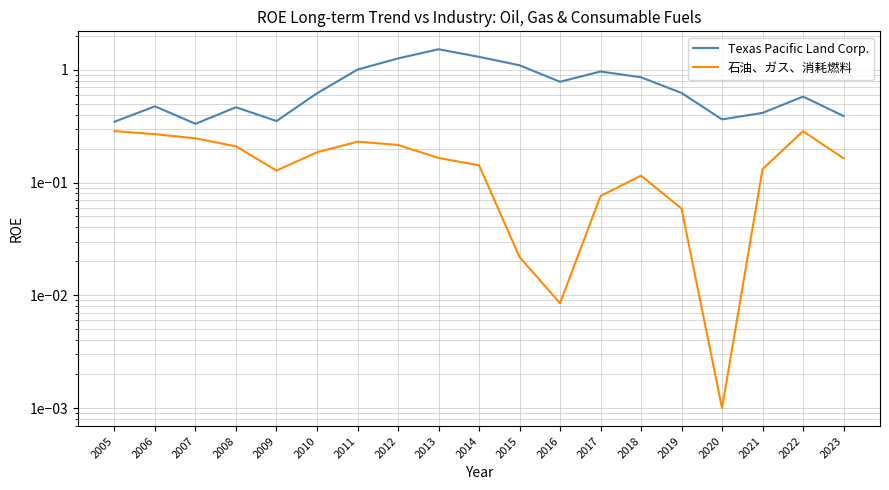

How many lines are shown in the chart?

2